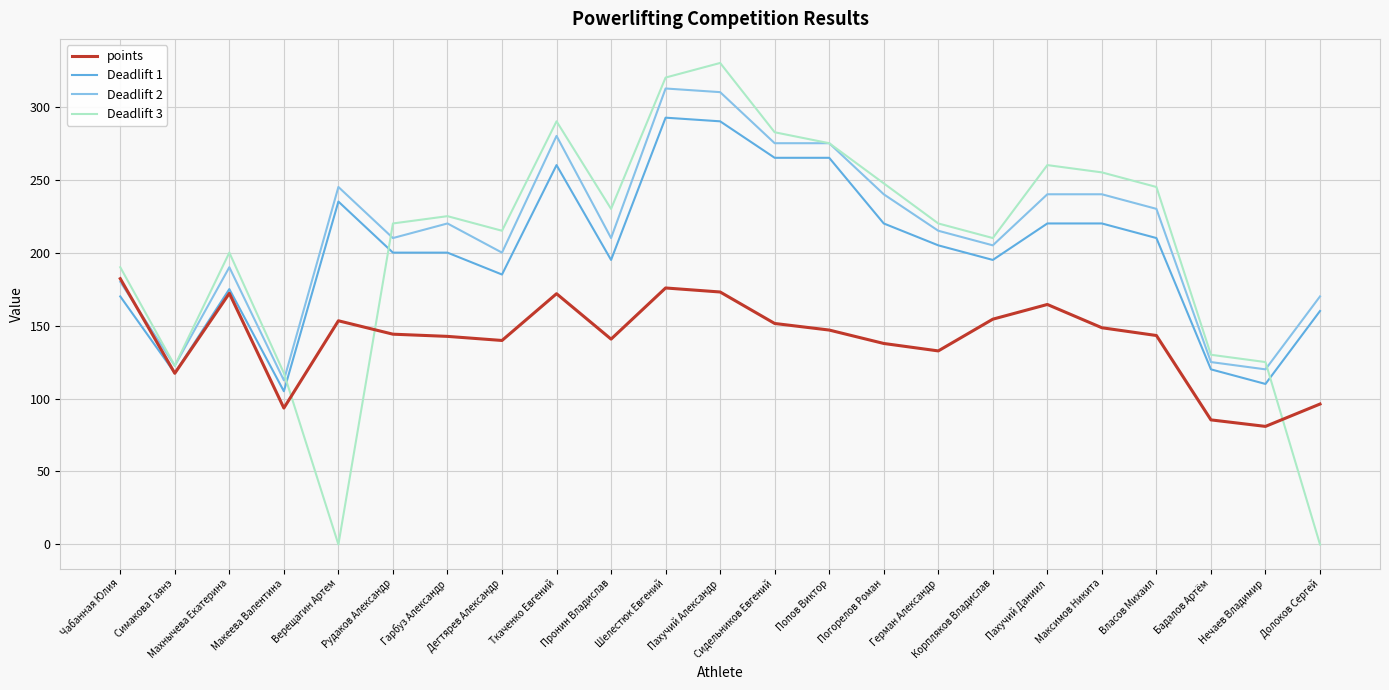

What position from the right is Симакова Гаянэ?

22